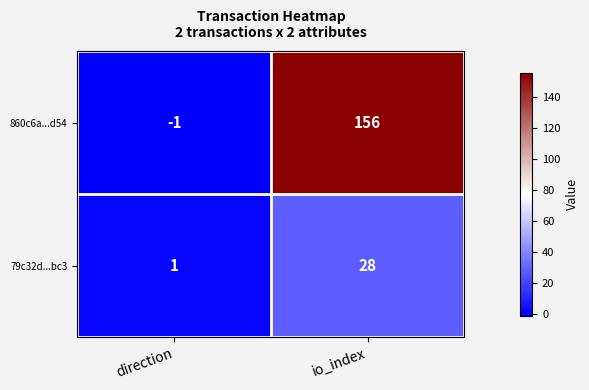

What is the sum of all 79c32d...bc3 values?

29